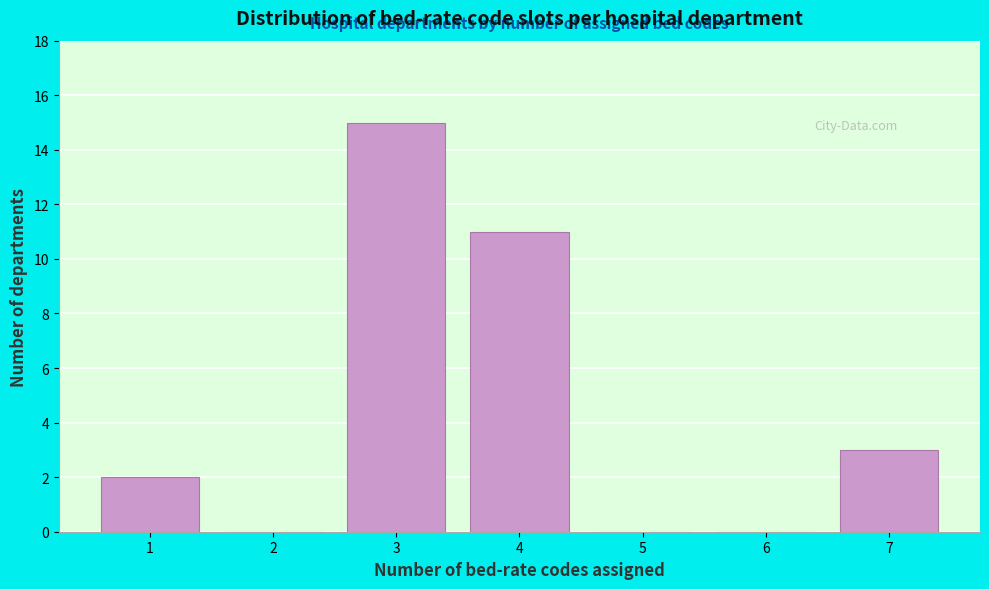

Reading left to right, transcribe all the data shown in this chart.

1=2	2=0	3=15	4=11	5=0	6=0	7=3